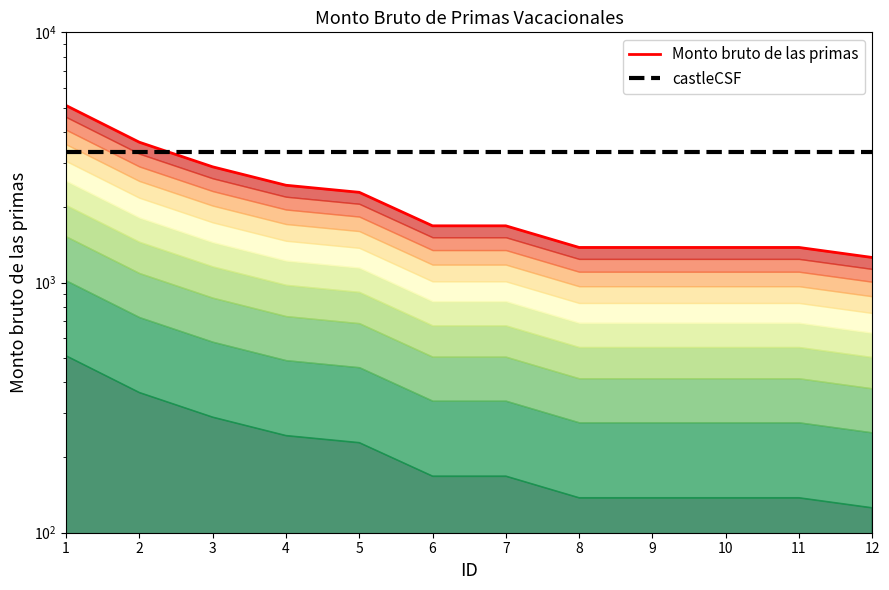

Reading left to right, extract all data points from this chart.

1=5100.0	2=3637.0	3=2900.2	4=2448.0	5=2293.8	6=1685.2	7=1685.2	8=1381.0	9=1381.0	10=1381.0	11=1381.0	12=1259.2